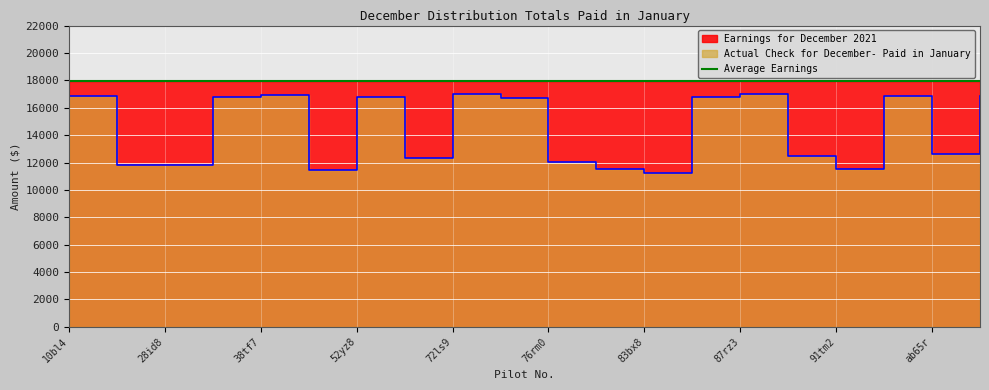

Is it true that the value at 38tf7 is 16964.2?

True